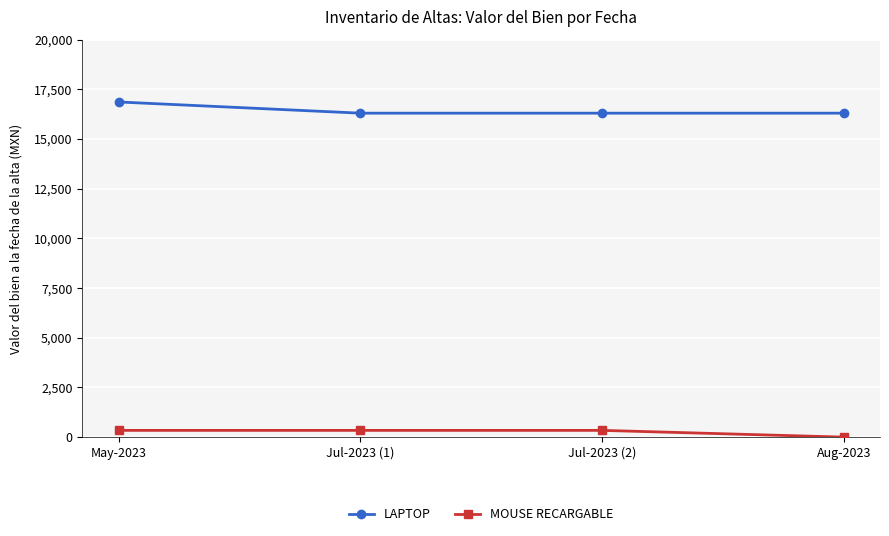

Rank the series by their maximum value, from lowest to highest.

MOUSE RECARGABLE, LAPTOP